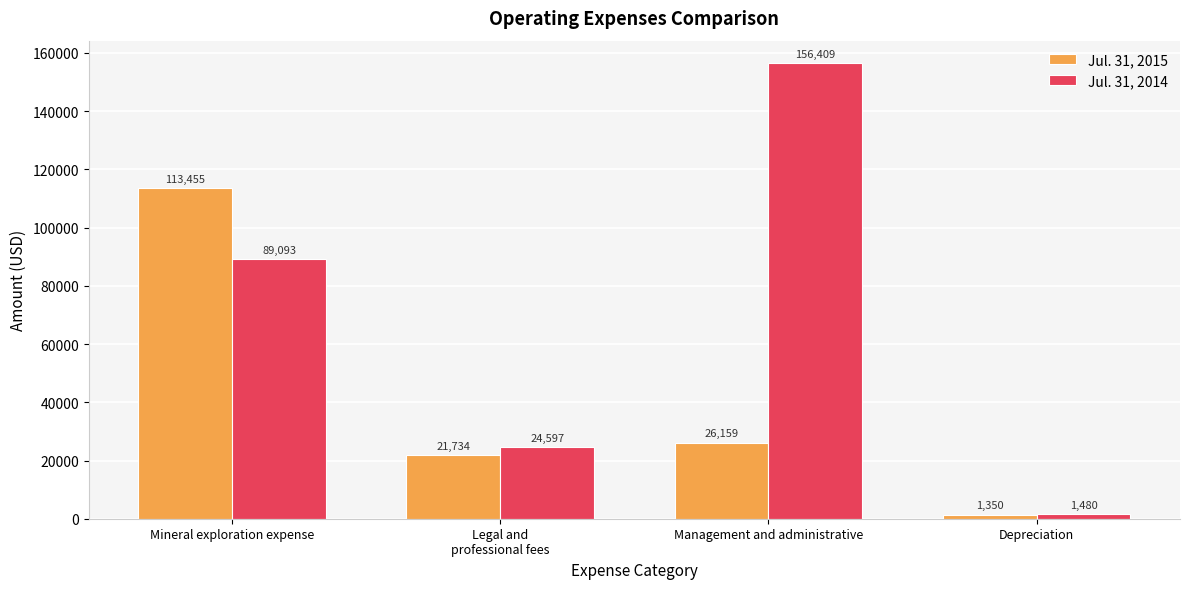

What is the label of the 4th bar from the right?

Mineral exploration expense